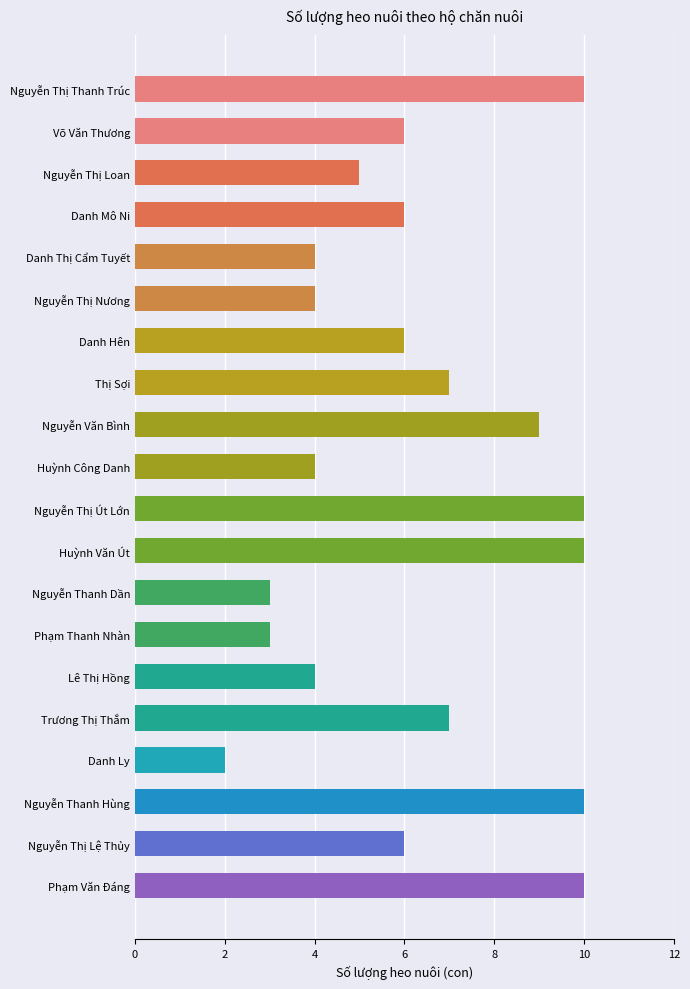

Reading top to bottom, list all the values displayed in this chart.

Nguyễn Thị Thanh Trúc=10	Võ Văn Thương=6	Nguyễn Thị Loan=5	Danh Mô Ni=6	Danh Thị Cẩm Tuyết=4	Nguyễn Thị Nương=4	Danh Hên=6	Thị Sợi=7	Nguyễn Văn Bình=9	Huỳnh Công Danh=4	Nguyễn Thị Út Lớn=10	Huỳnh Văn Út=10	Nguyễn Thanh Dần=3	Phạm Thanh Nhàn=3	Lê Thị Hồng=4	Trương Thị Thắm=7	Danh Ly=2	Nguyễn Thanh Hùng=10	Nguyễn Thị Lệ Thủy=6	Phạm Văn Đáng=10